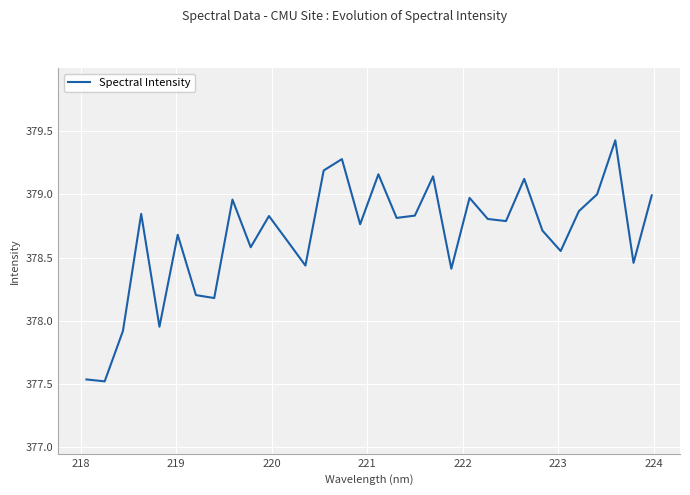

What is the difference between the maximum and minimum values?

1.9